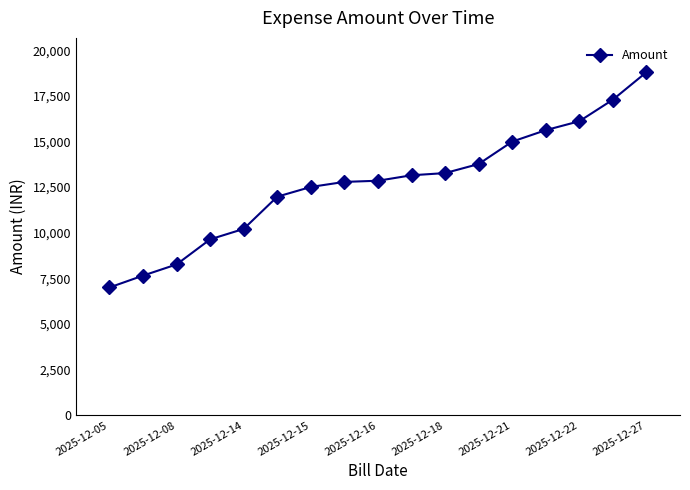

What is the value of the 12th point from the left?

13761